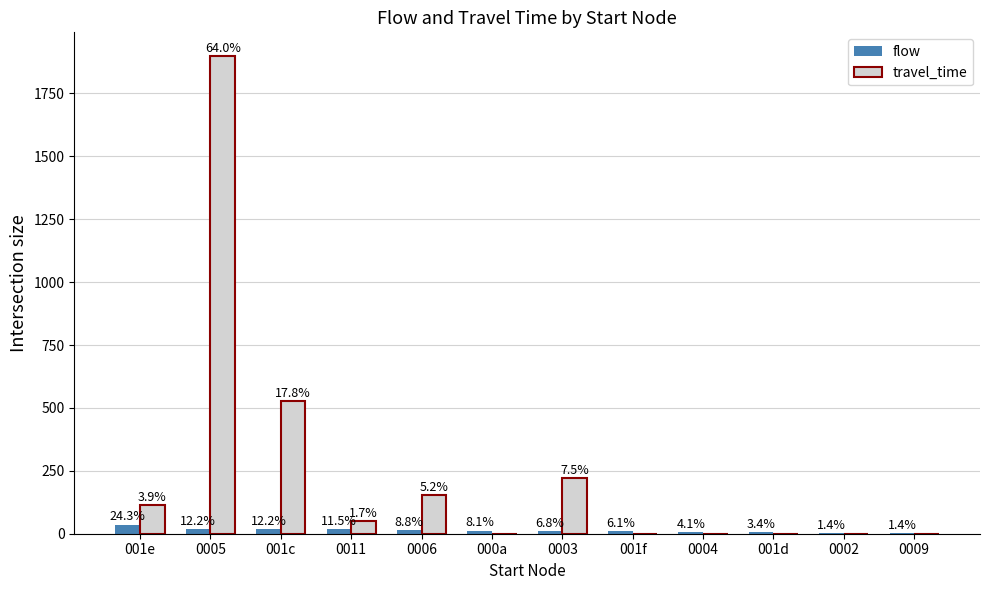

Which has a higher value, 0006 or 001c?

001c